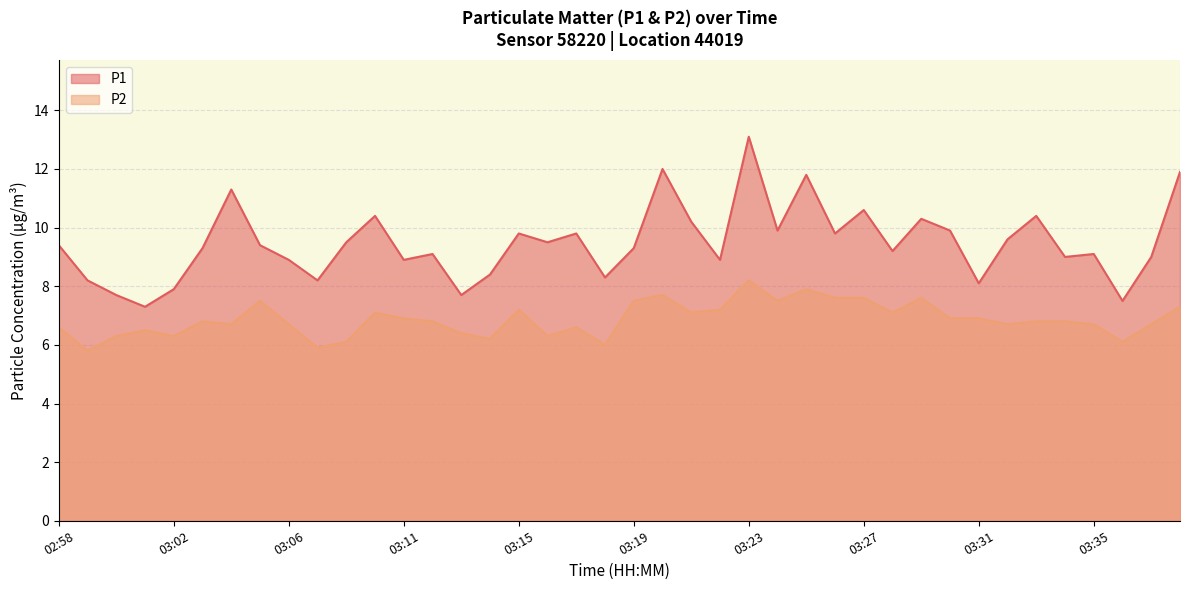

At 03:37, list the series in order from largest to smallest.

P1, P2